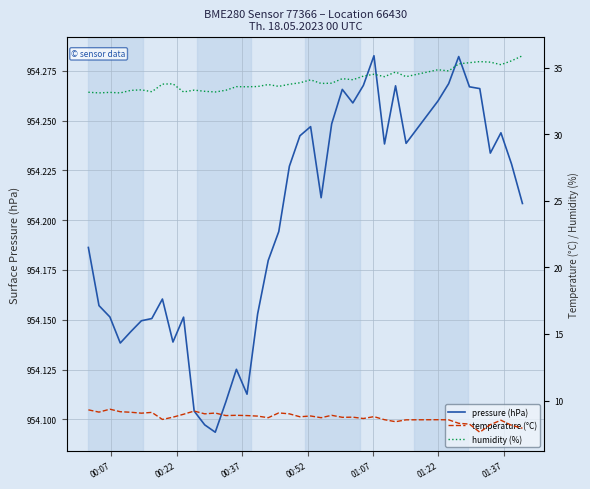

How many series are shown in this chart?

3